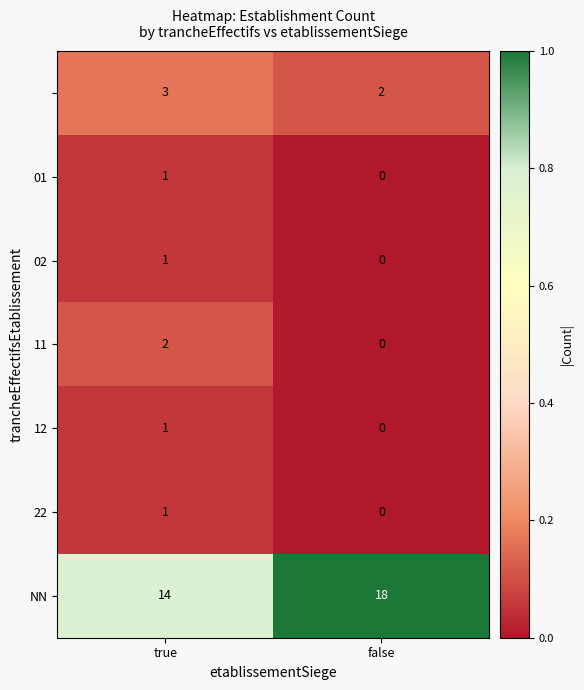

At which category does the chart reach its minimum across all series?

false